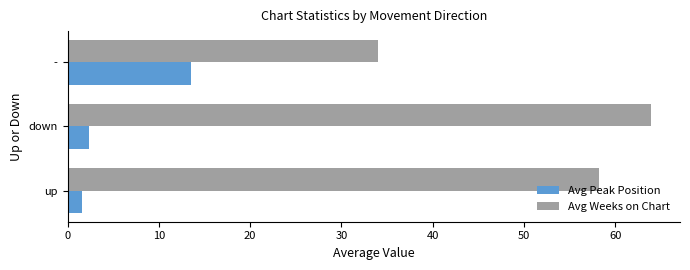

What is the difference between the maximum and minimum values in the Avg Weeks on Chart series?

29.9